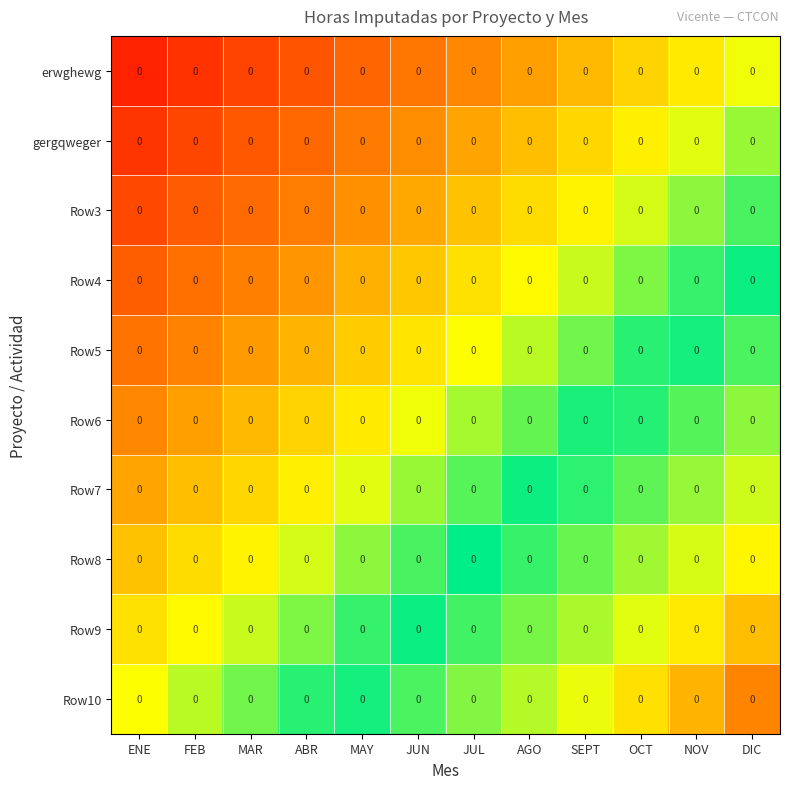

At which category is the sum across all series the highest?

DIC